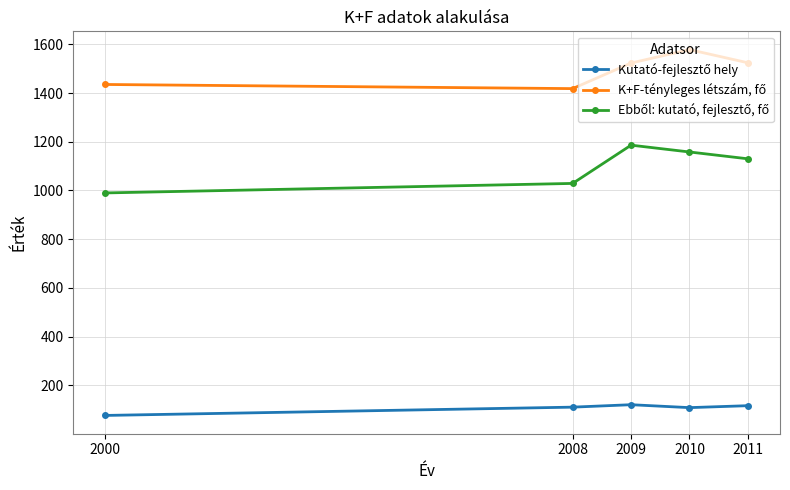

What is the total value across all series at 2010?

2845